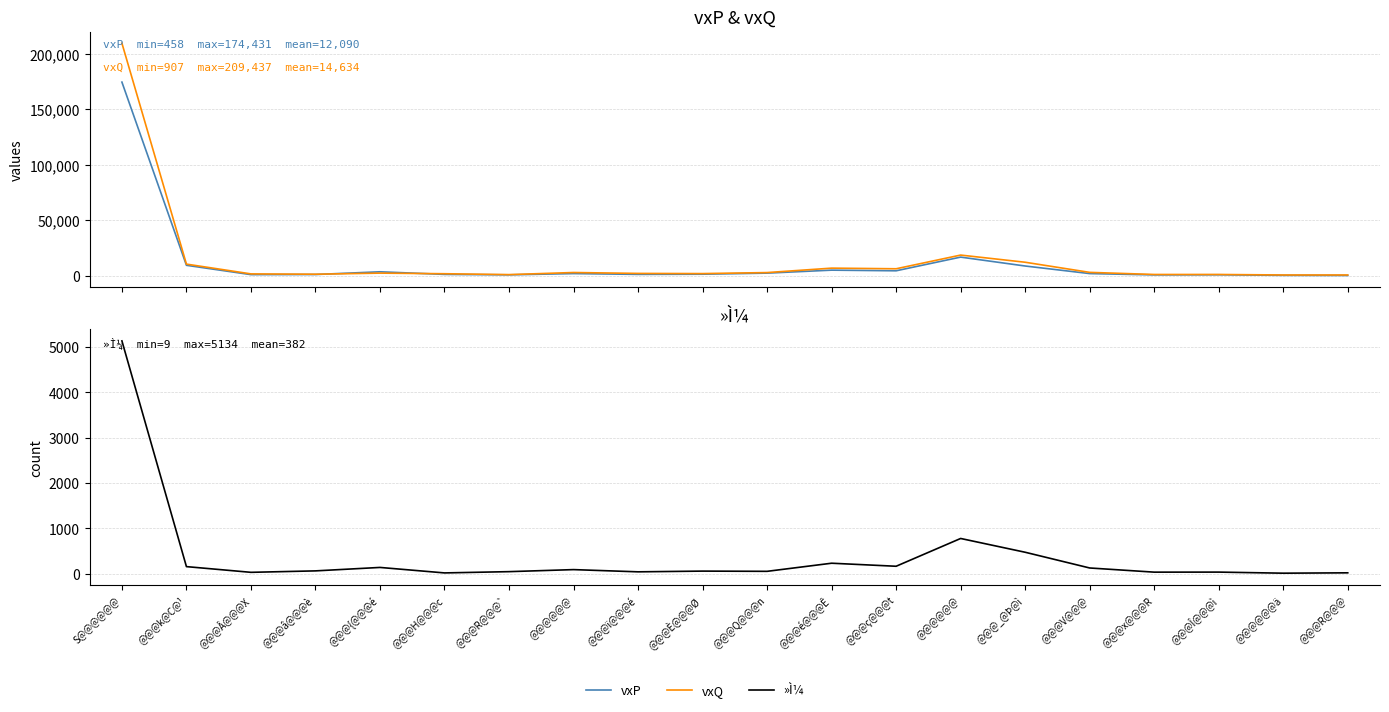

Which series has the largest total across all categories?

vxQ